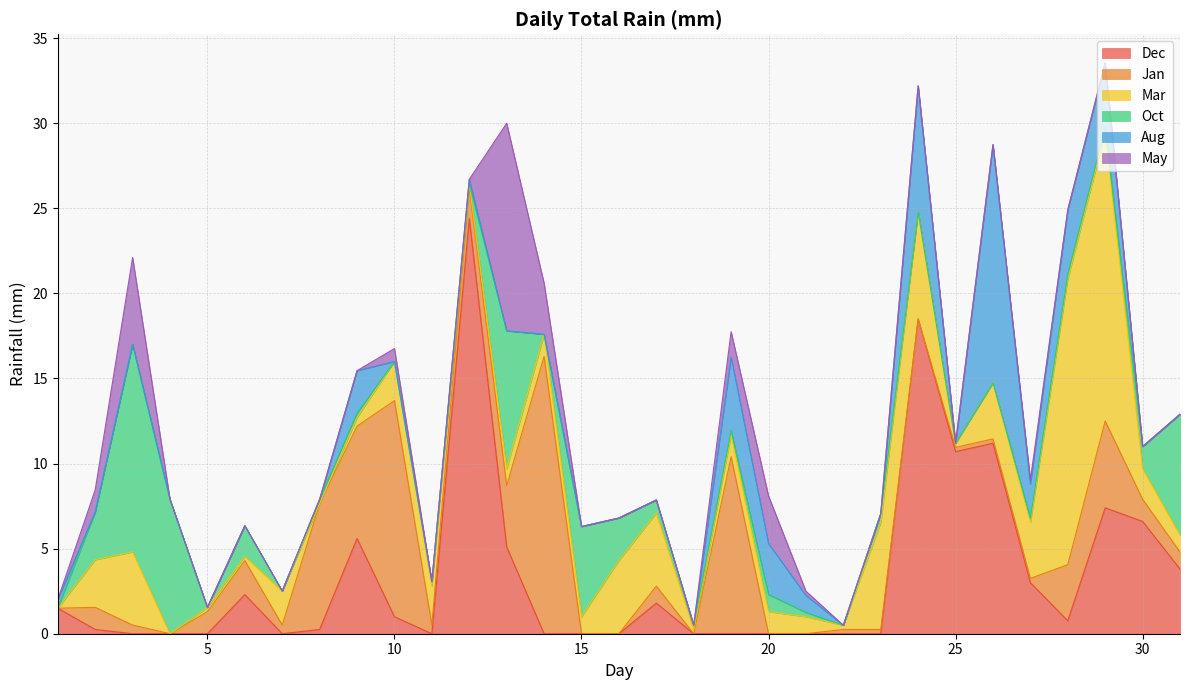

The Mar series shows 8.3 at 4. True or false?

False